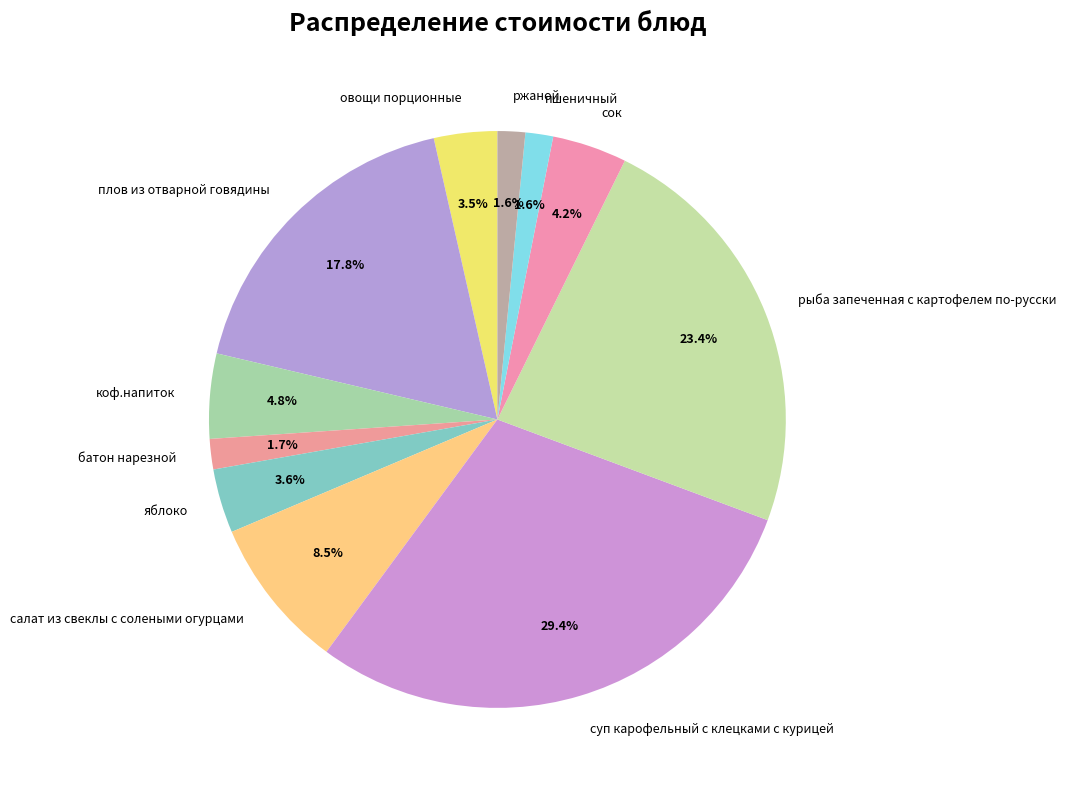

Which category has the biggest portion of the pie?

суп карофельный с клецками с курицей